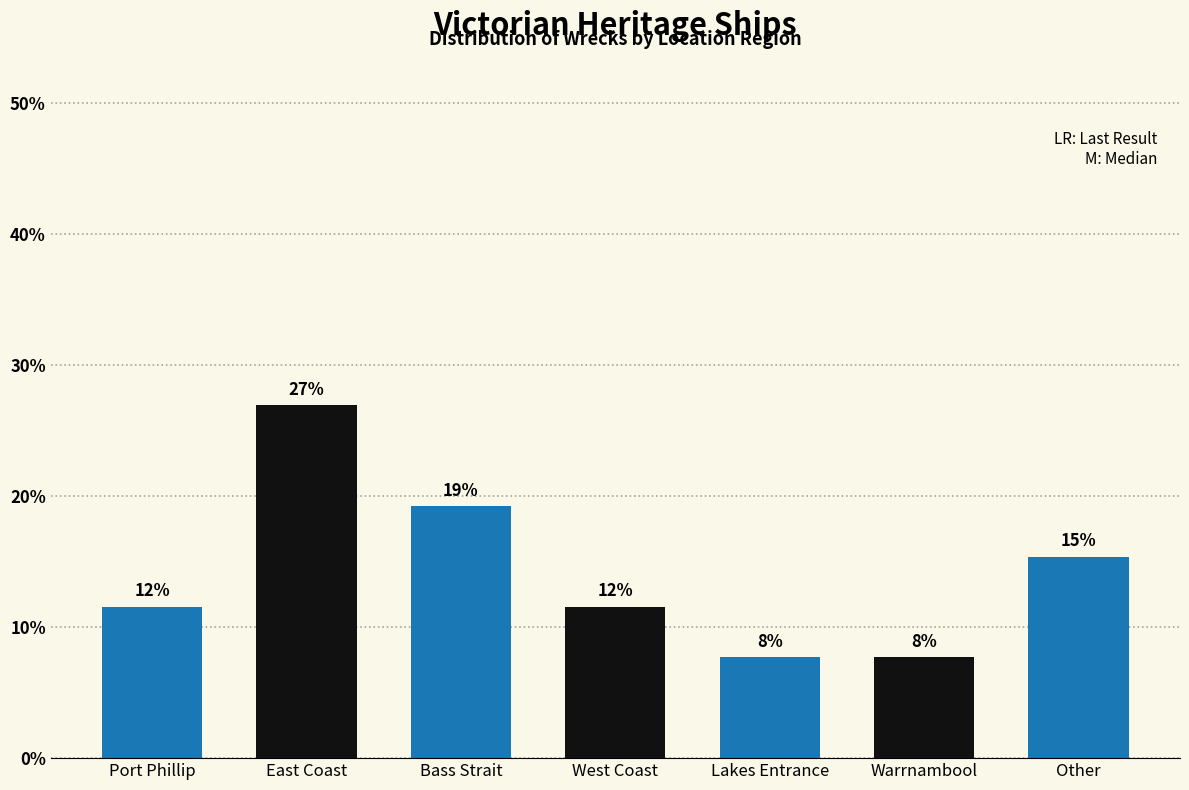

How many bars are there in total?

7